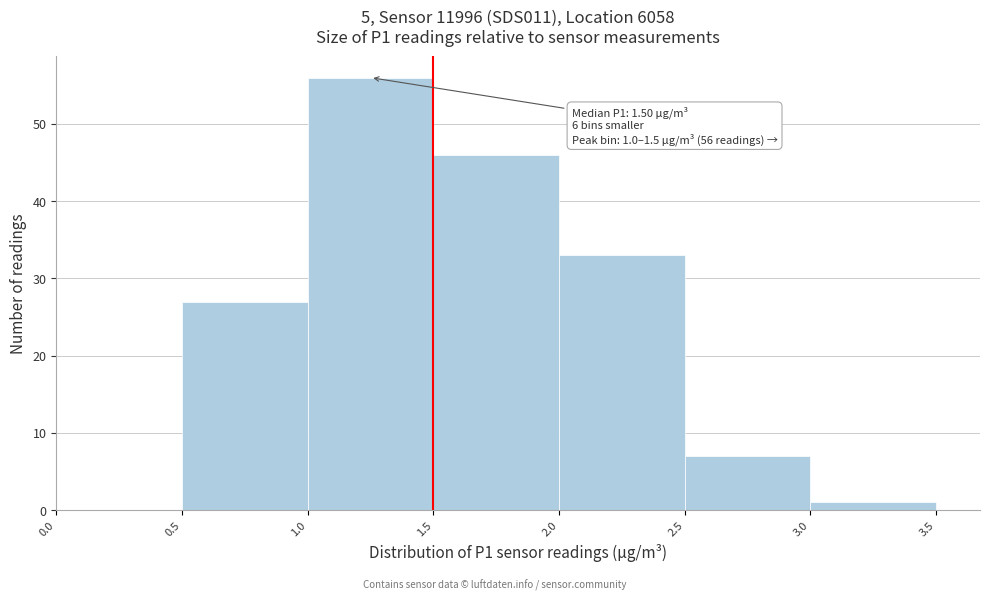

Which range on the x-axis has the tallest bar?

1.0 to 1.5